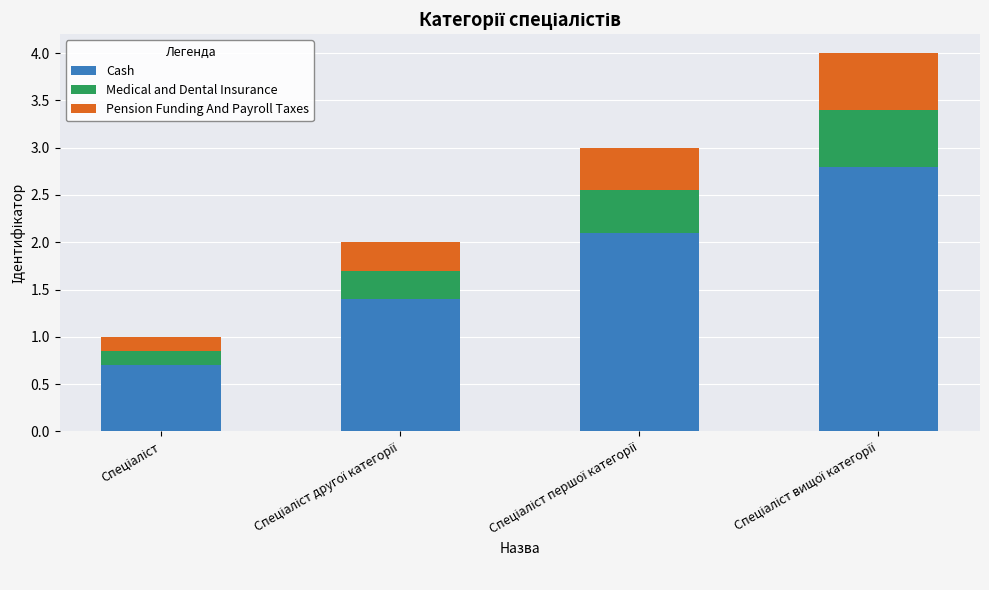

What is the maximum value for Cash?

2.8